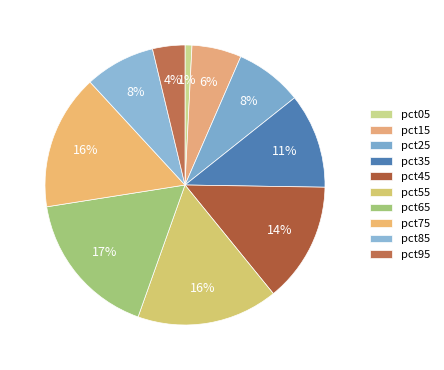

Which slice is the largest?

pct65